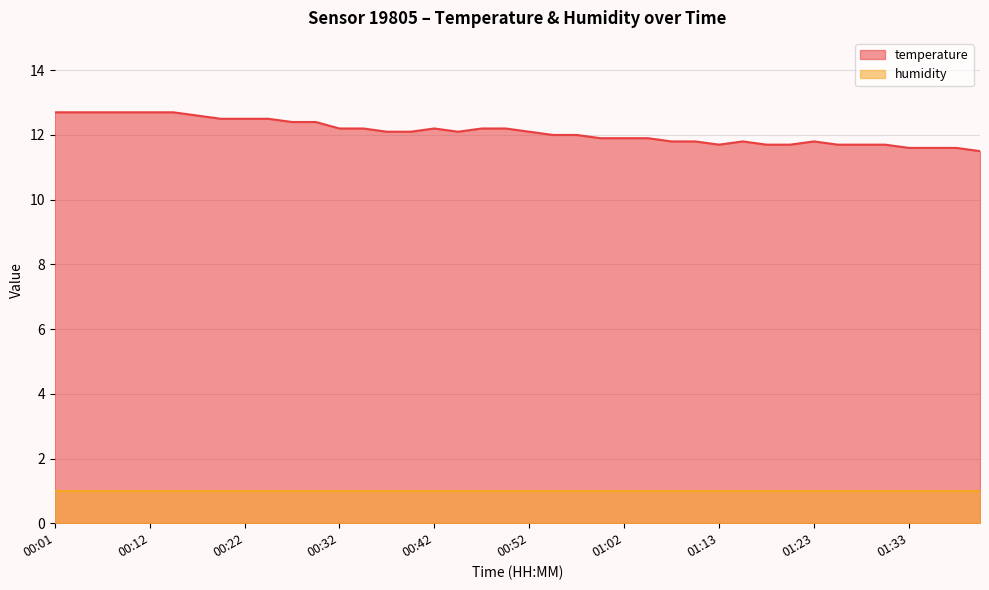

At which category does the data reach its first local valley?

00:44